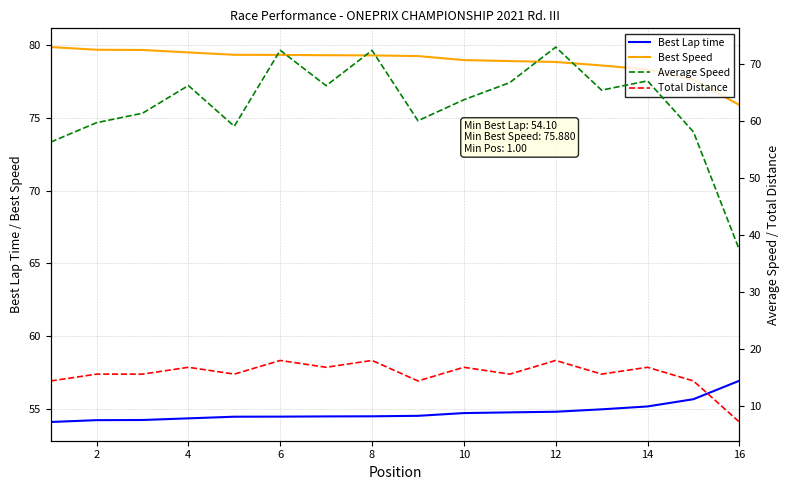

True or false: Best Lap time has a value of 11.1 at 6.

False